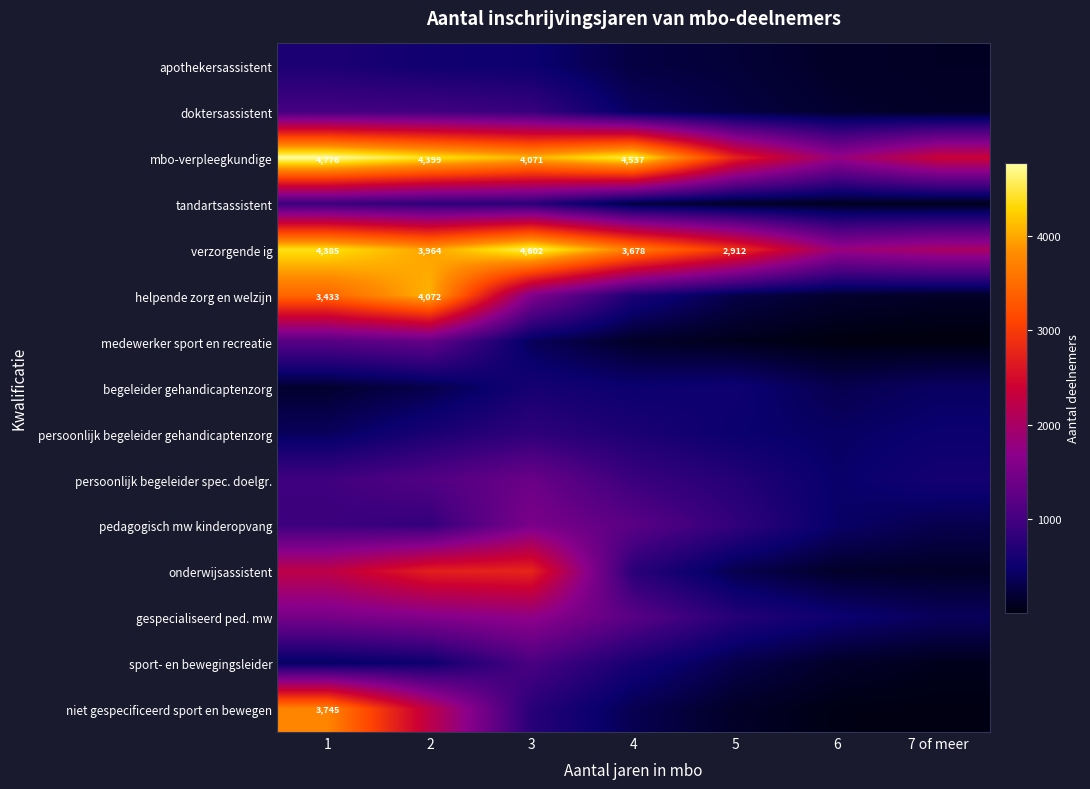

The niet gespecificeerd sport en bewegen series shows 3745 at 1. True or false?

True